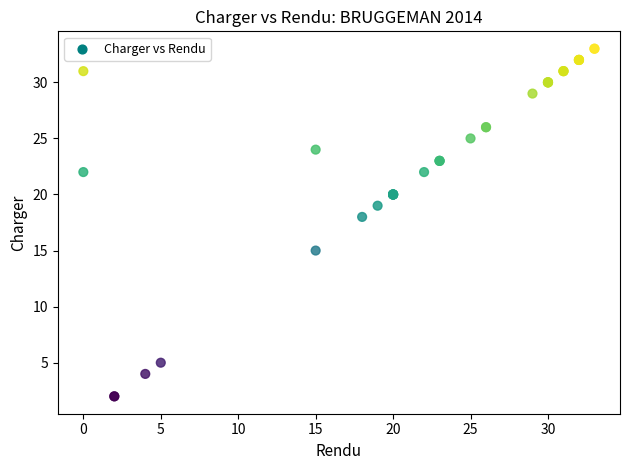

What Y value in the scatter plot is closest to 17?

18